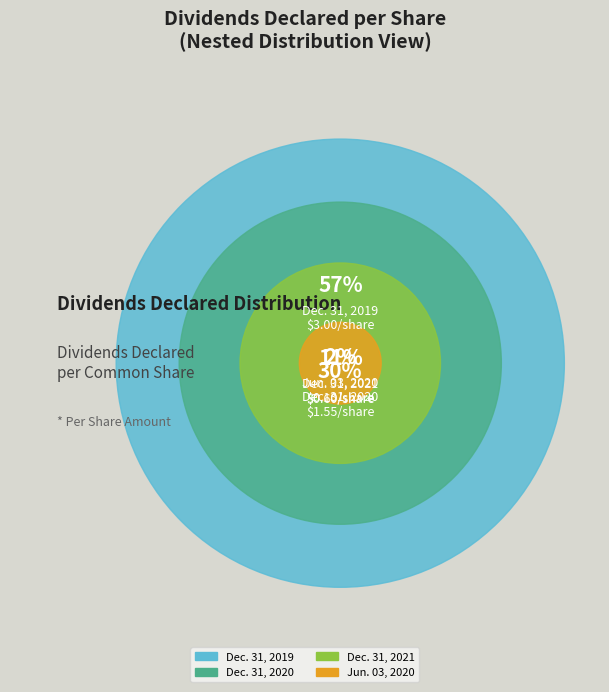

Combined, what portion of the pie is Dec. 31, 2020 and Jun. 03, 2020?

31.4%